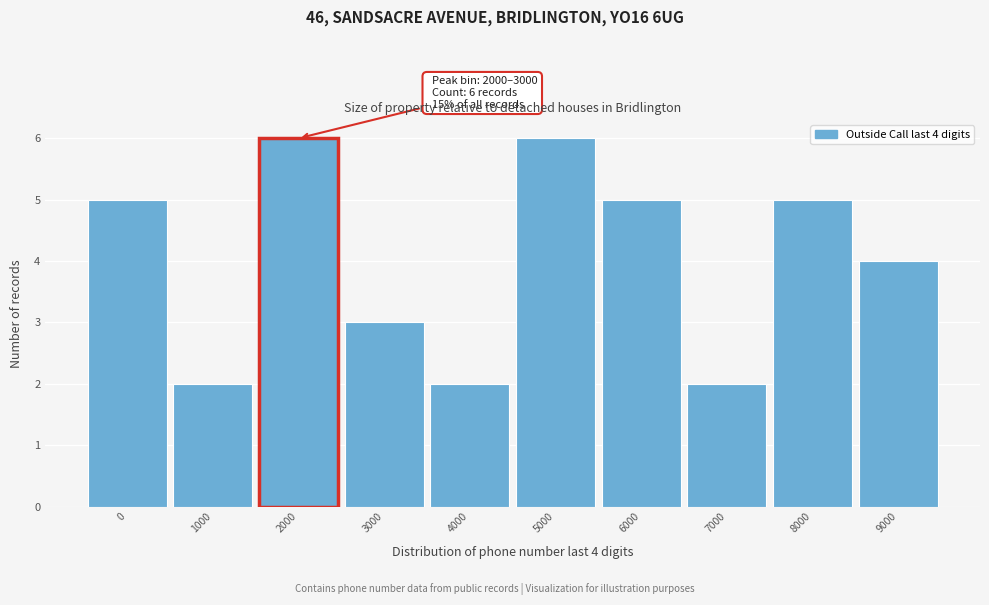

Reading left to right, extract all data points from this chart.

5	2	6	3	2	6	5	2	5	4